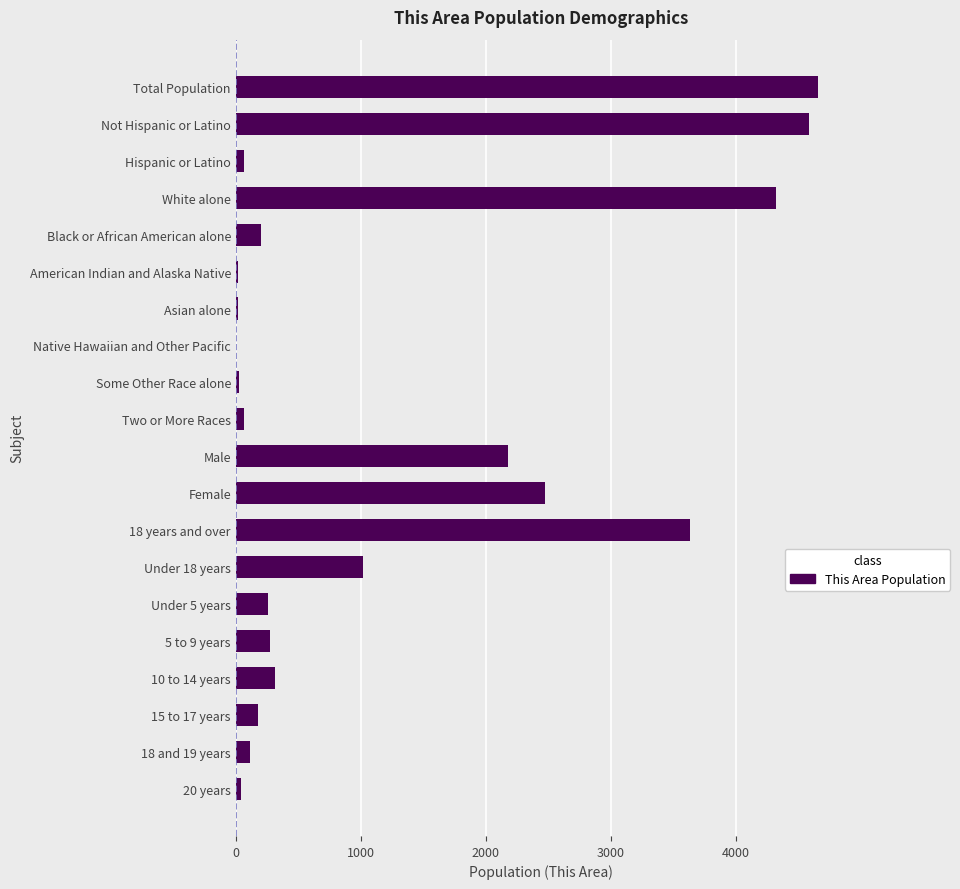

True or false: the data shows 2473 at Female.

True